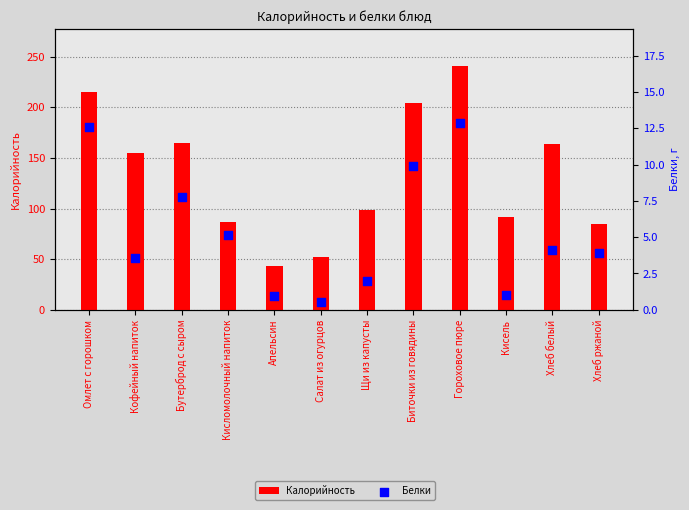

Which series has the largest total across all categories?

Калорийность